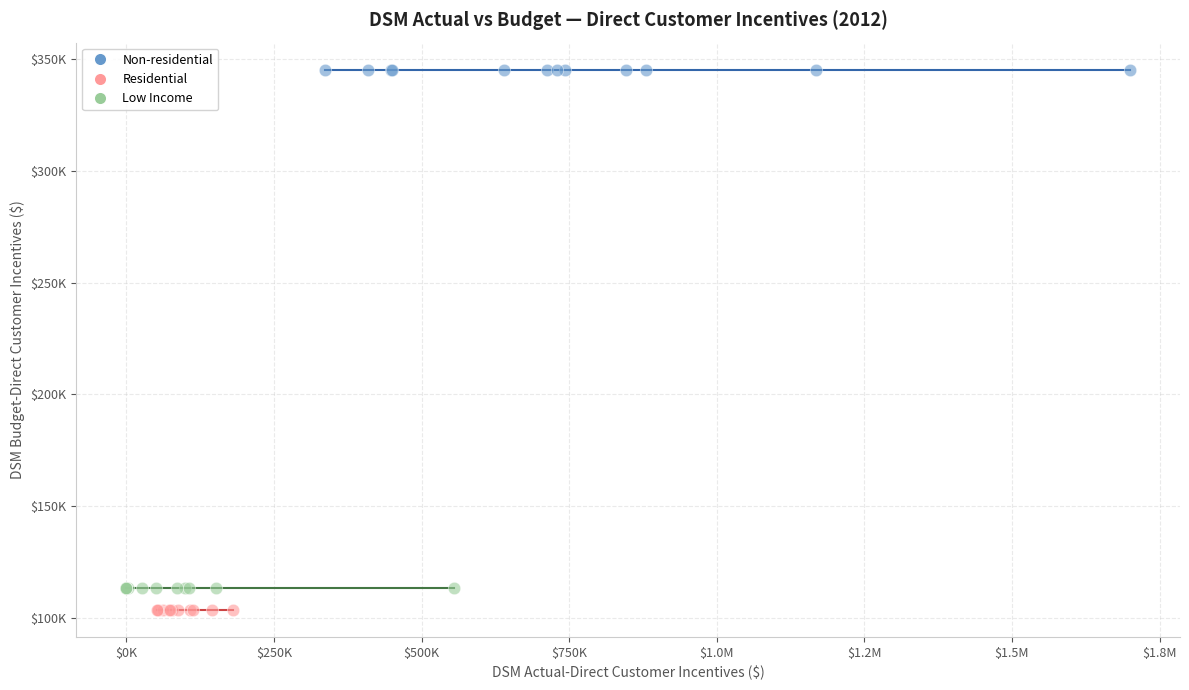

What are all the series names shown in the legend?

Non-residential, Residential, Low Income